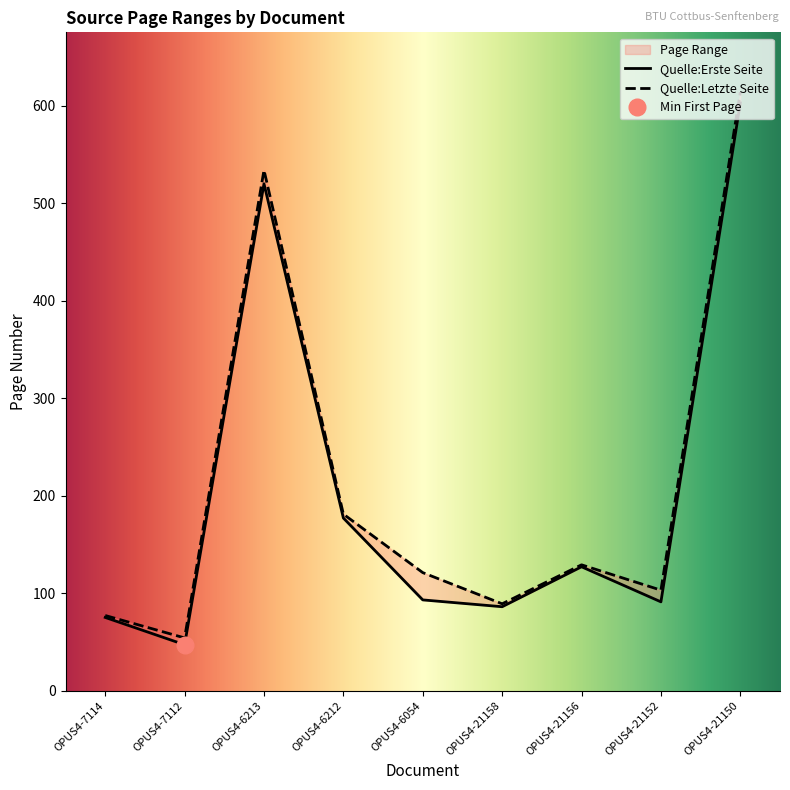

Reading right to left, list all the values displayed in this chart.

Quelle:Erste Seite: 603	91	127	86	93	177	520	47	75
Quelle:Letzte Seite: 614	103	129	89	121	181	534	54	77